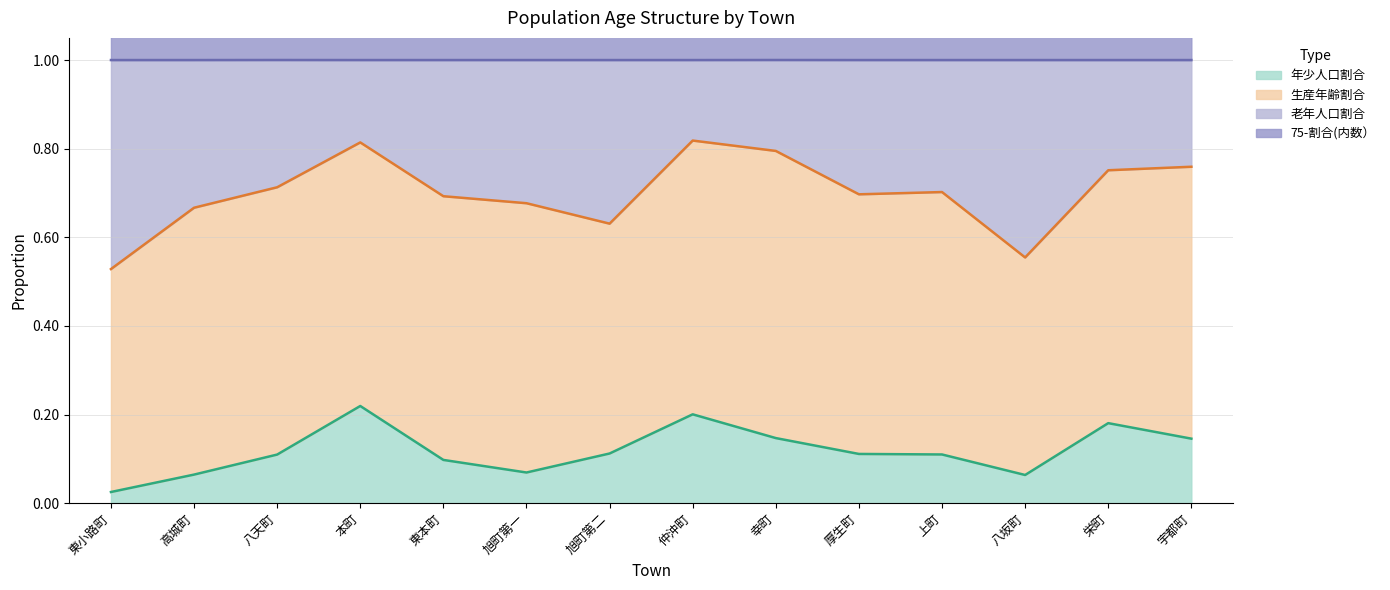

True or false: 75-割合(内数） and 老年人口割合 cross at least once.

False